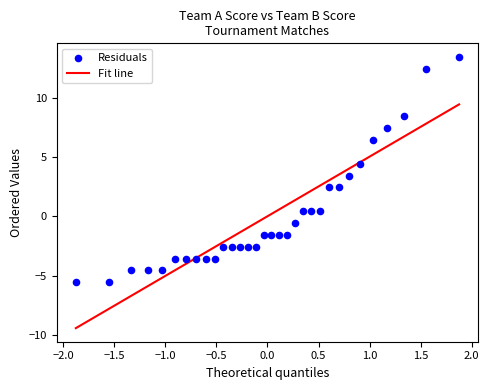

What is the range of Y values (max minus min)?

19.0